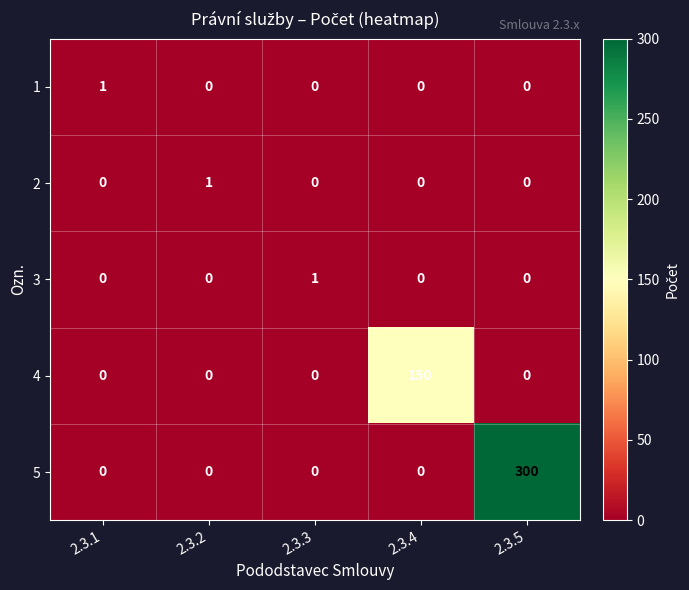

What is the greatest value displayed?

300